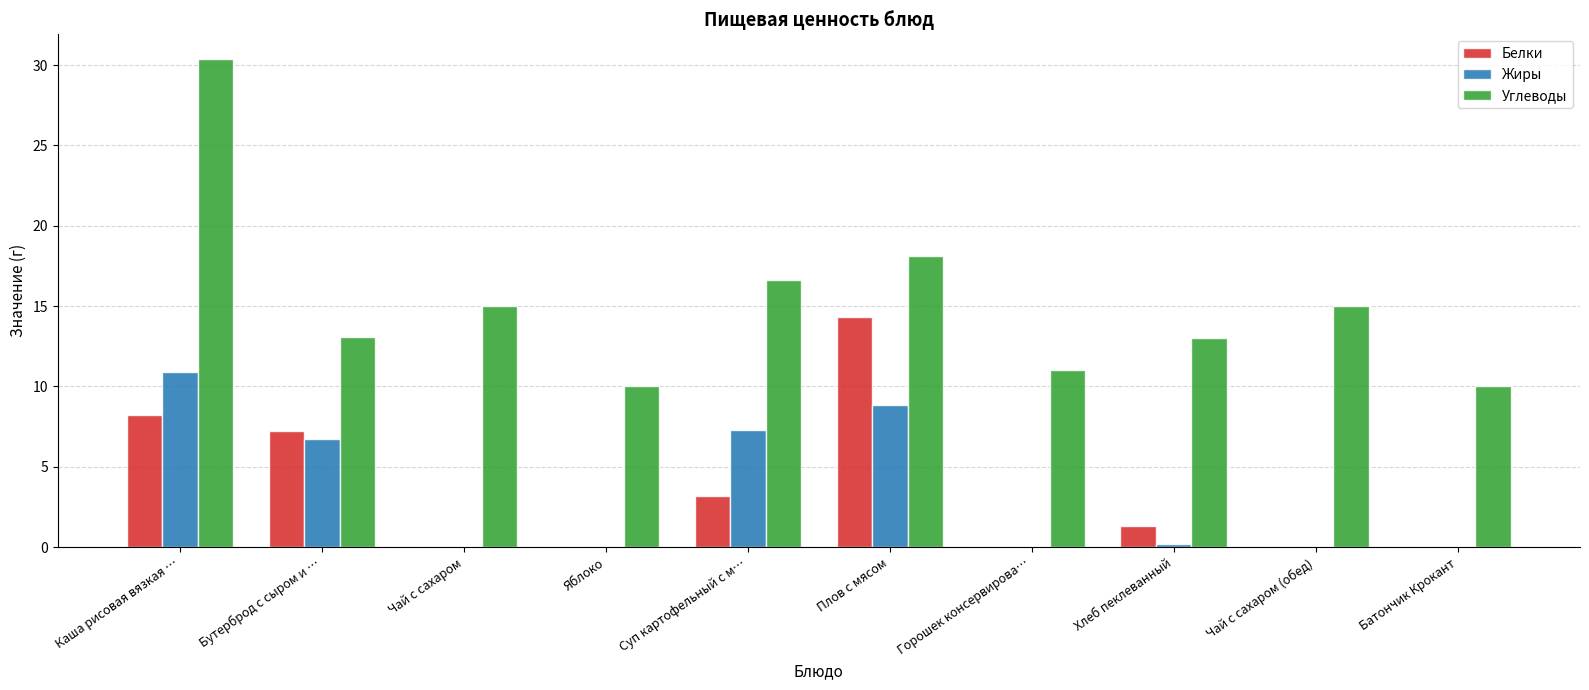

How many distinct data groups are displayed?

3